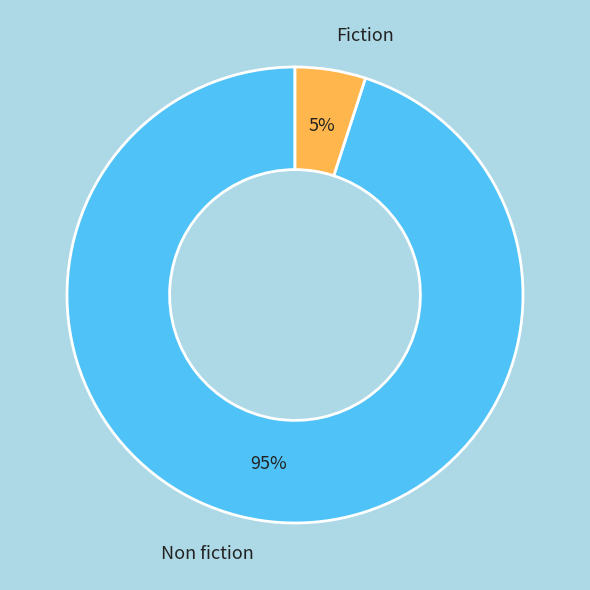

Between Non fiction and Fiction, which is larger?

Non fiction